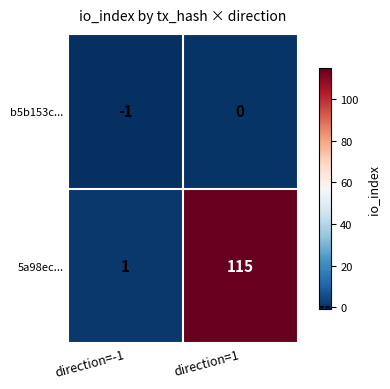

List the series in order of their overall mean, highest first.

5a98ec..., b5b153c...